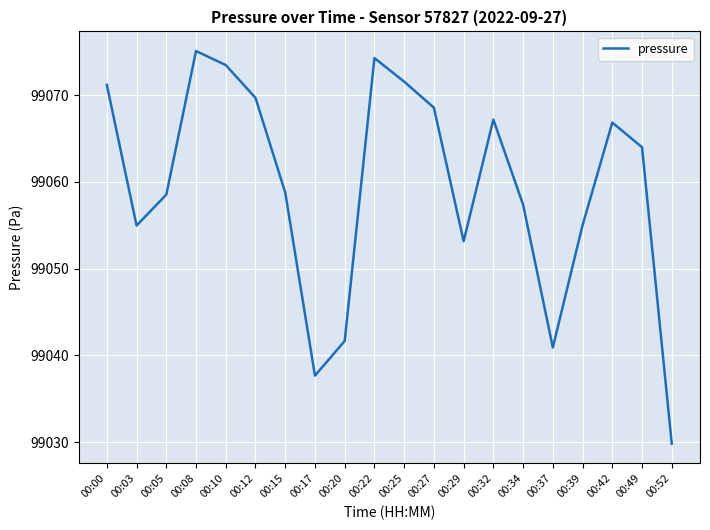

What is the approximate value at 00:49?

99064.0